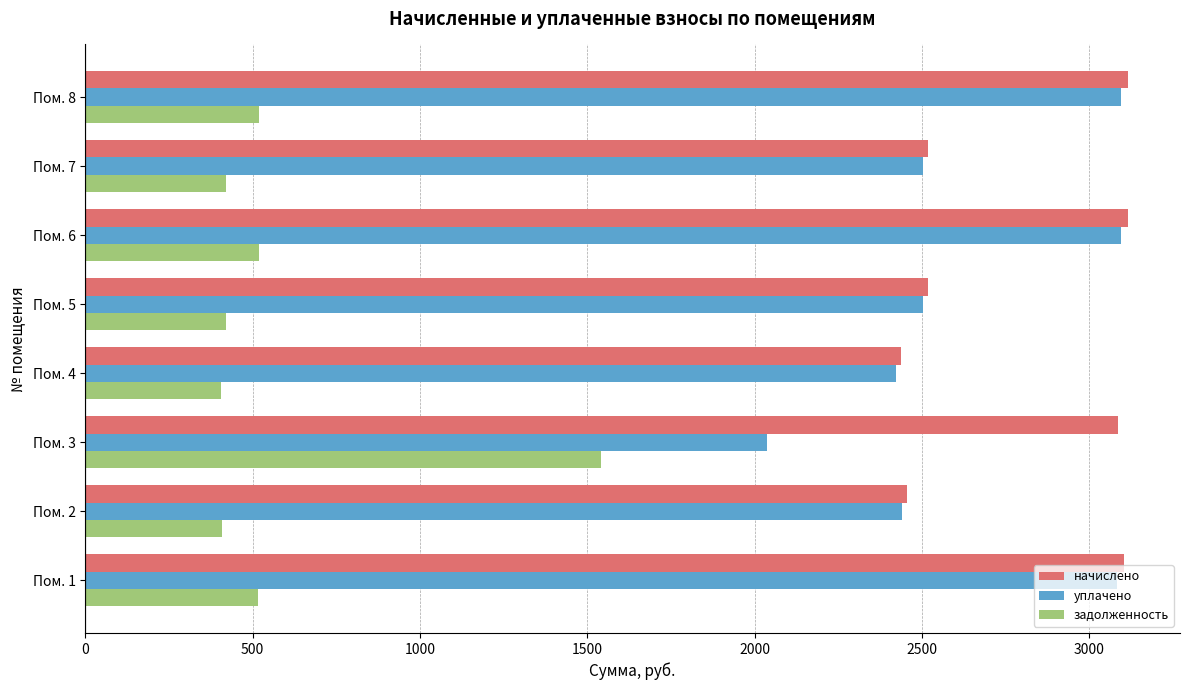

Which series has the largest range (max minus min)?

задолженность